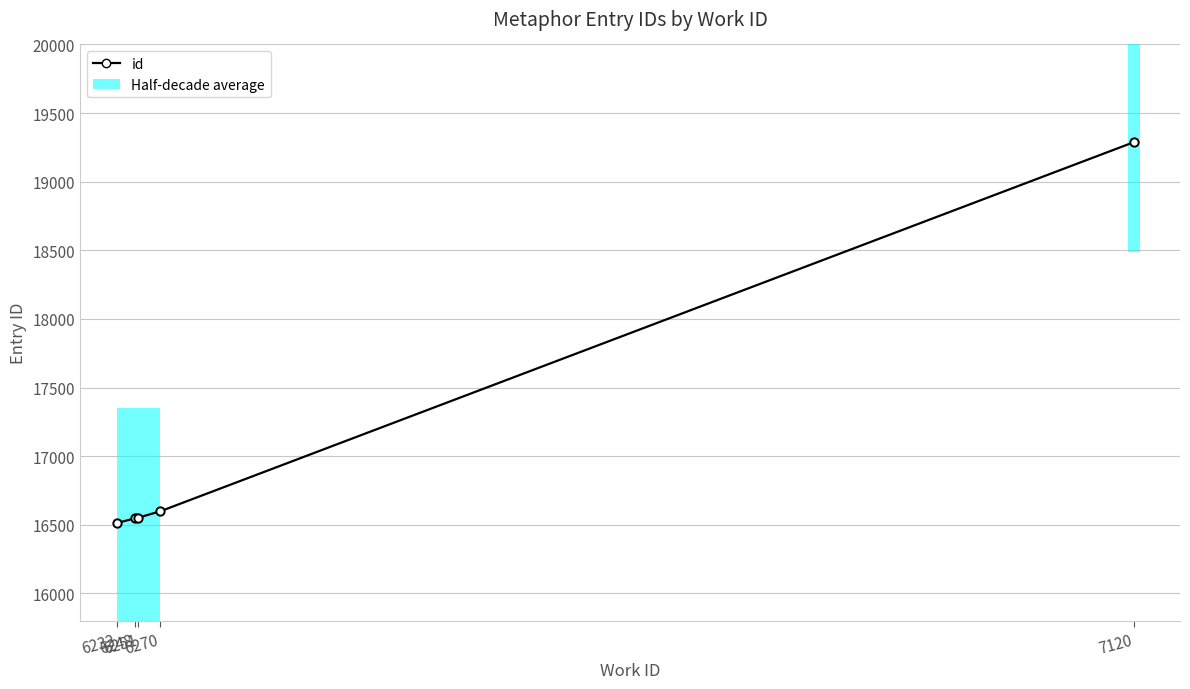

Reading right to left, transcribe all the data shown in this chart.

19288.8	16598.0	16552.0	16547.0	16512.0